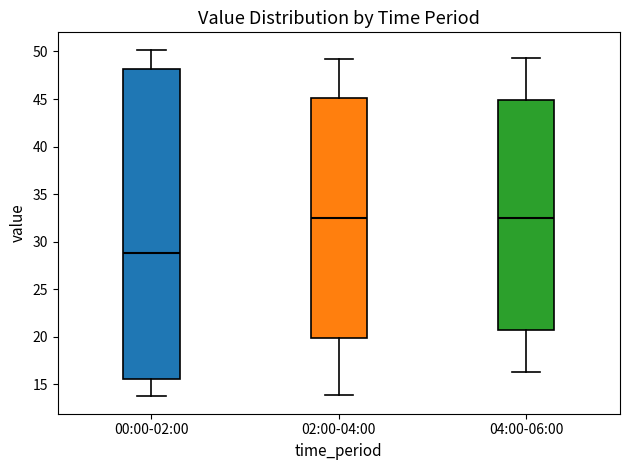

Reading left to right, transcribe this box plot: for each box, give where its median line is, the range the box spans, and where its two whiskers end, as read against the y-axis. The values are not printed on the chart, so give them approximately, as read against the axis.

00:00-02:00: median 29.0, box 15.5 to 48.0, whiskers 13.5 to 50.0
02:00-04:00: median 32.5, box 20.0 to 45.0, whiskers 14.0 to 49.0
04:00-06:00: median 32.5, box 20.5 to 45.0, whiskers 16.5 to 49.5